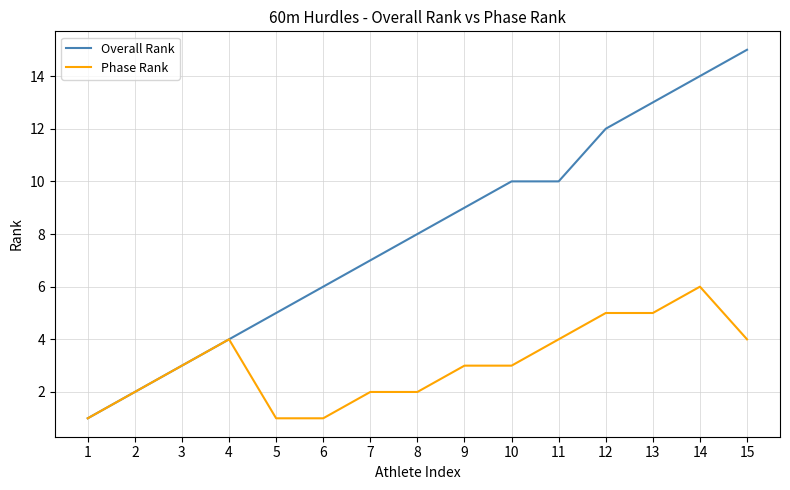

What is the difference between the second highest and minimum values in the Phase Rank series?

4